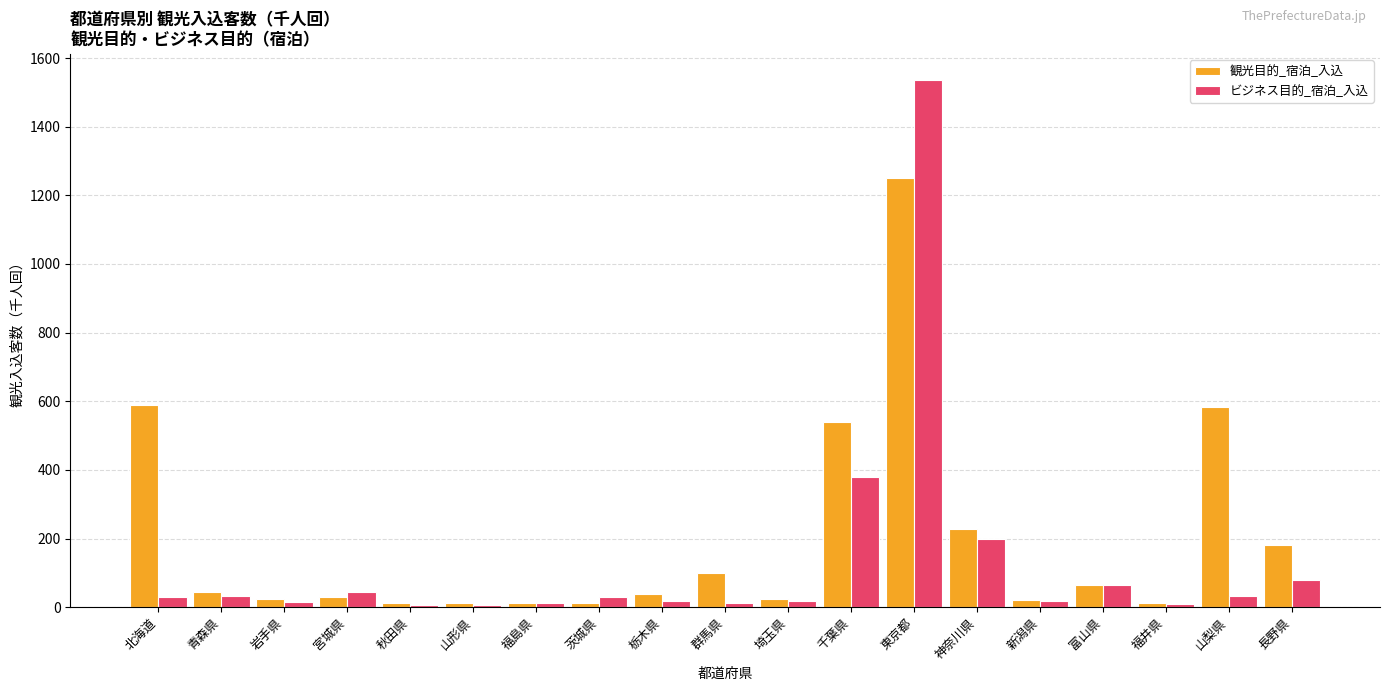

What is the difference between the 観光目的_宿泊_入込 values at 山梨県 and 山形県?

569.8